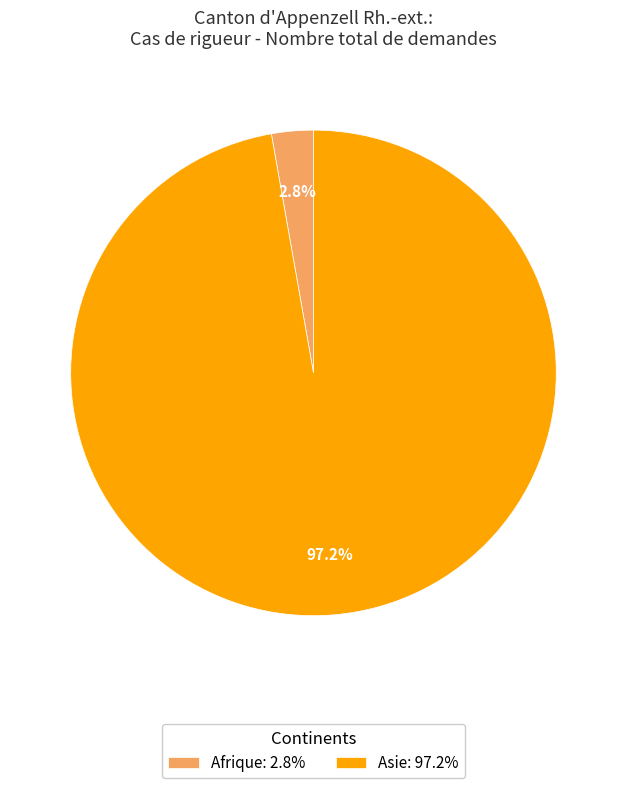

To the nearest percent, what is the difference between the largest and smallest slice percentages?

94%